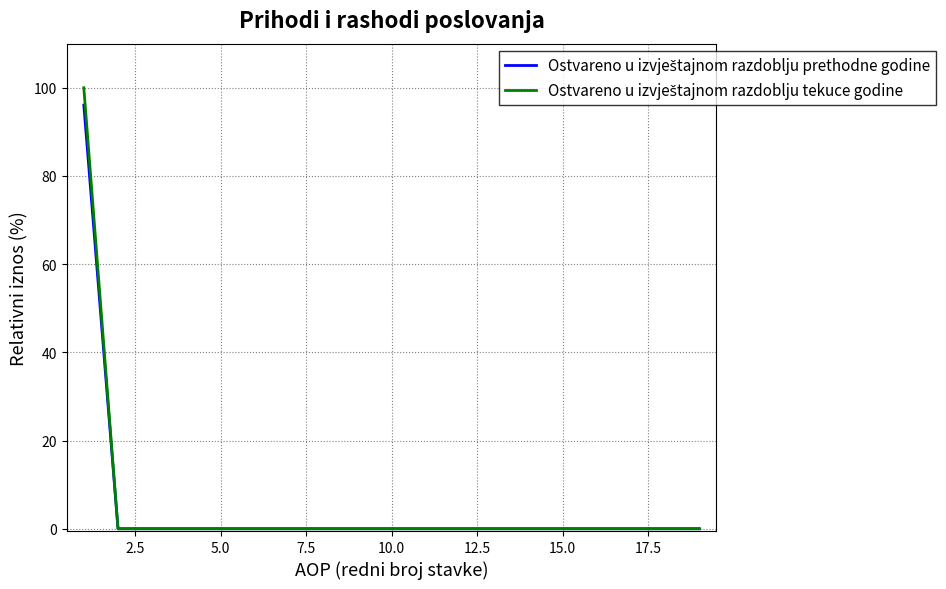

What is the maximum value shown in the chart?

100.0